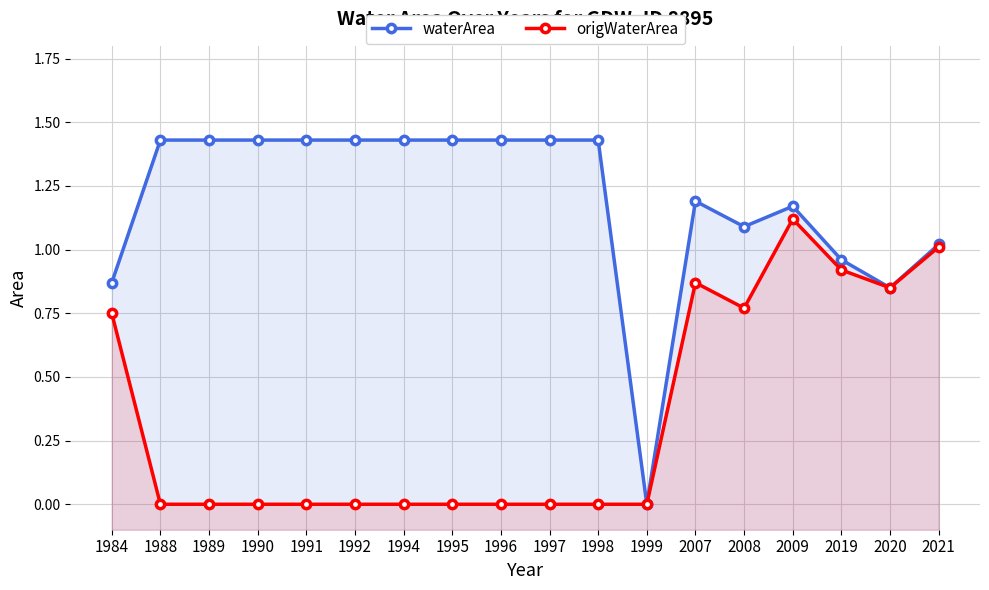

What is the sum of all waterArea values?

21.4